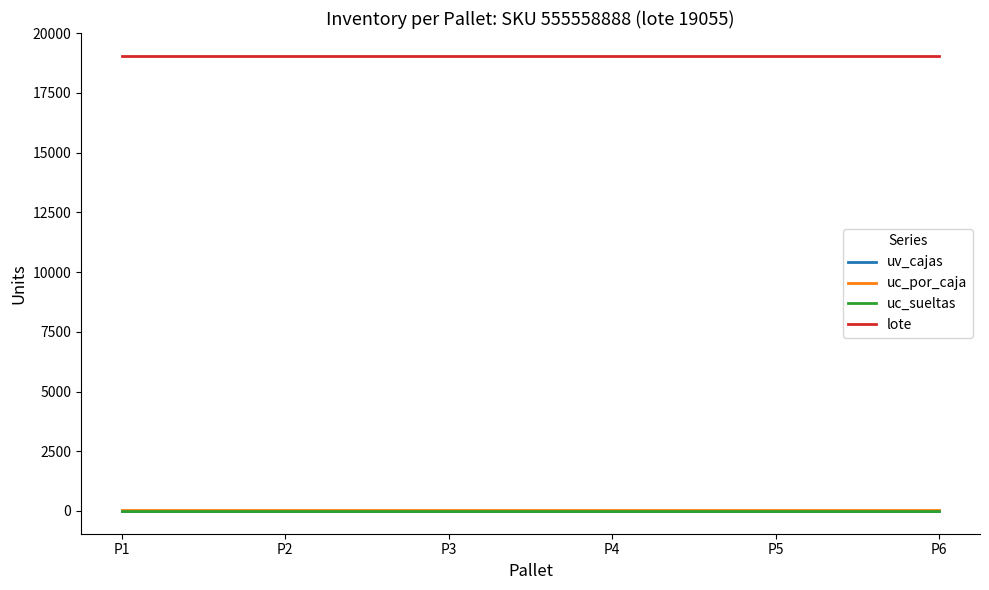

What is the greatest value displayed?

19055.0